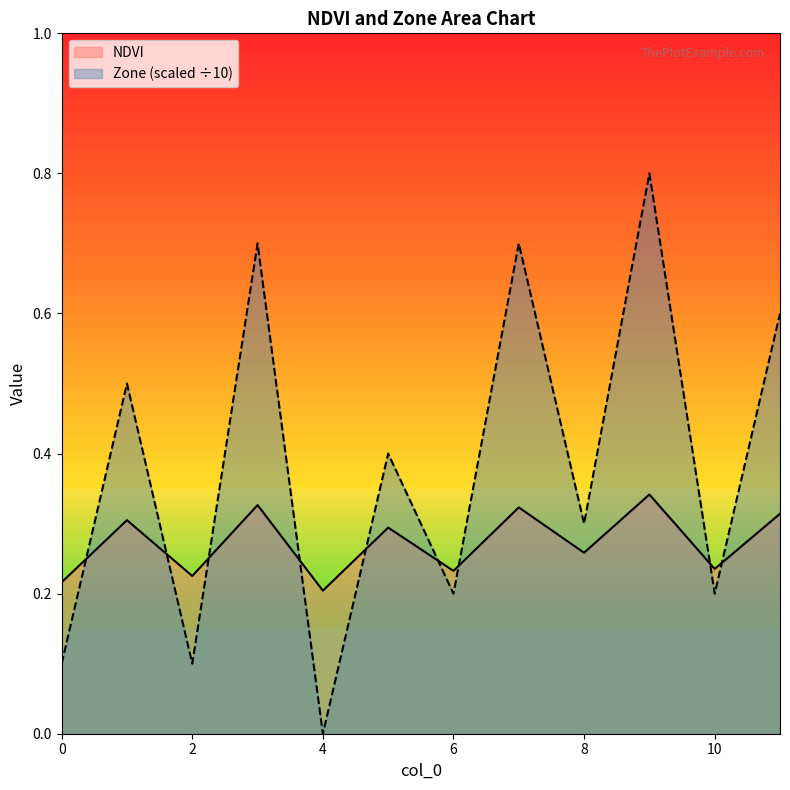

Which category has the lowest value across all series?

4